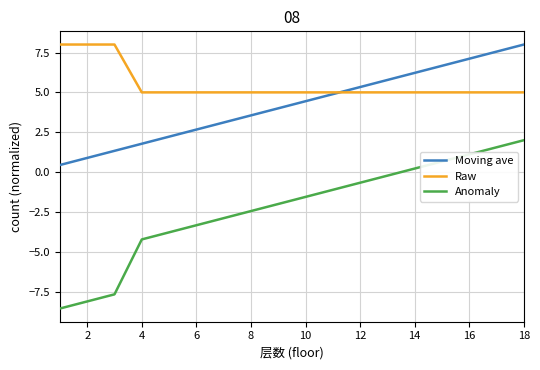

Which series has the largest range (max minus min)?

Anomaly